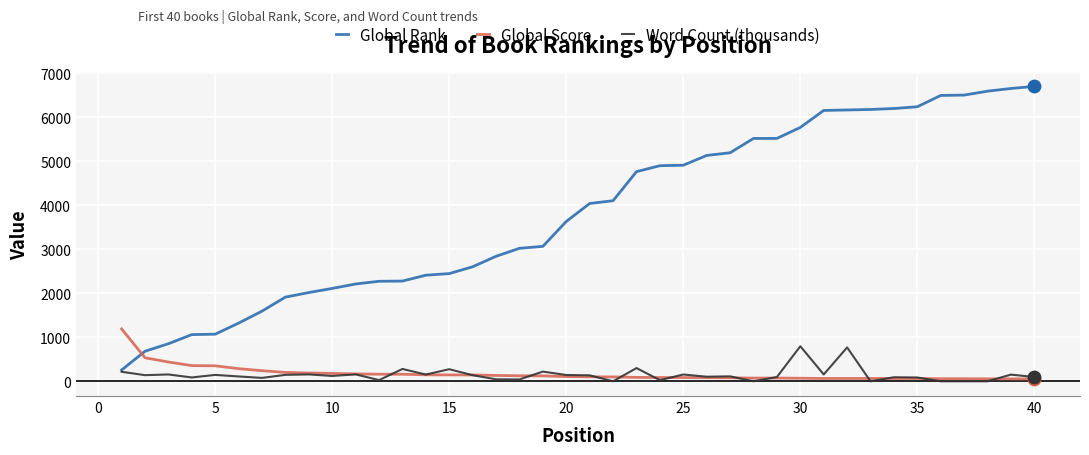

Which series has the largest range (max minus min)?

Global Rank